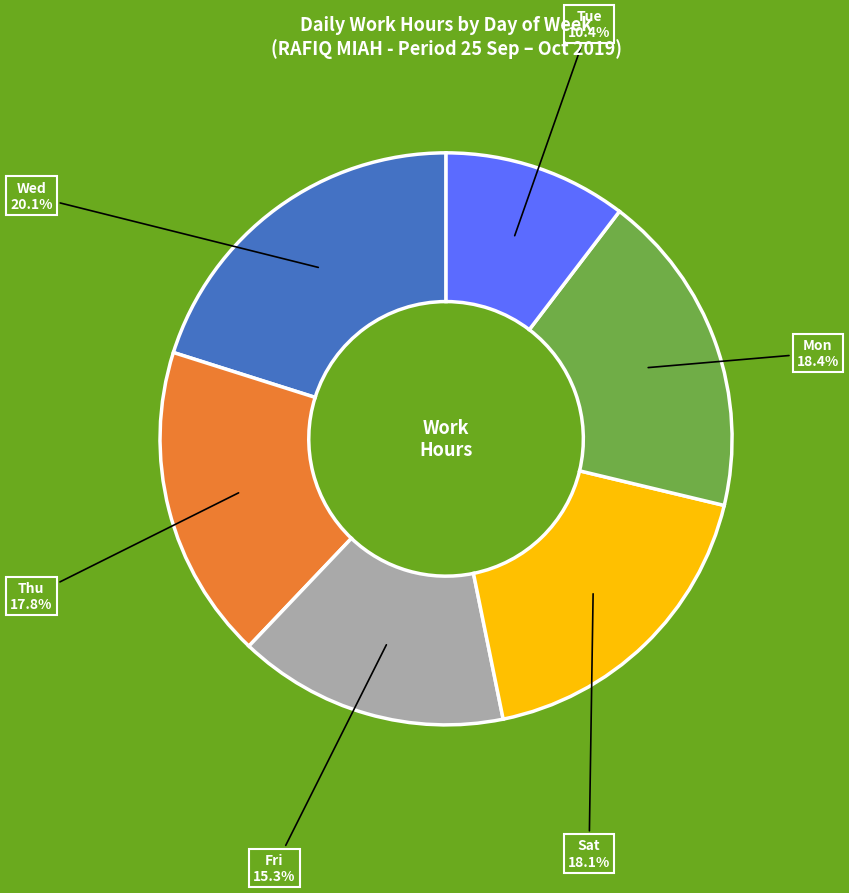

Count the number of slices in the pie.

6